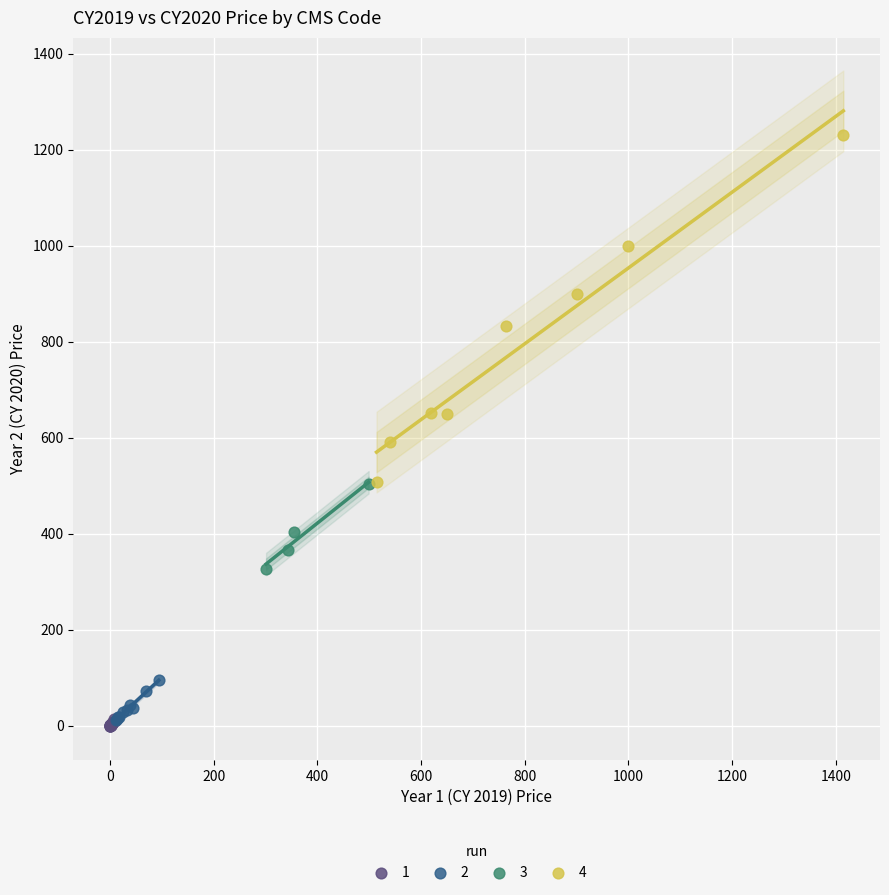

Which series reaches the maximum Y coordinate?

4